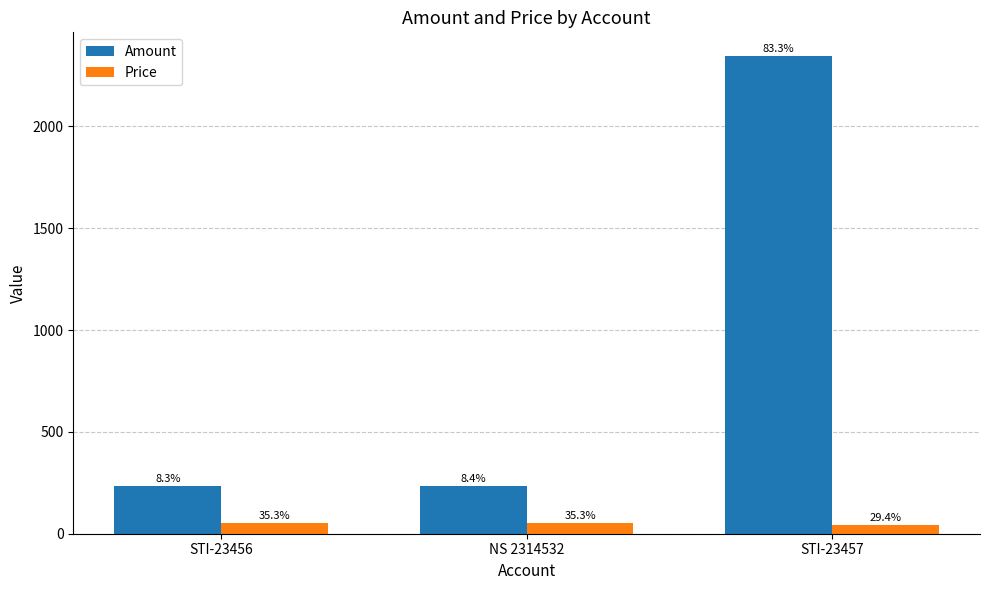

What is the sum of all Price values?

153